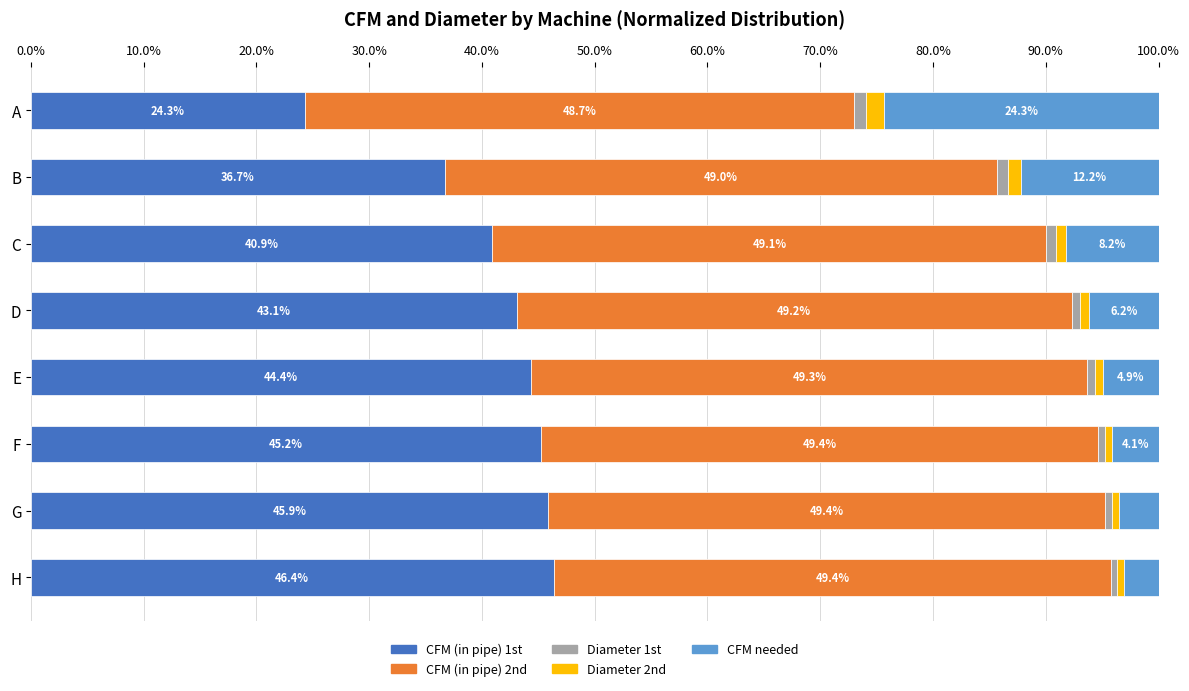

True or false: CFM (in pipe) 1st has a value of 59.4 at E.

False